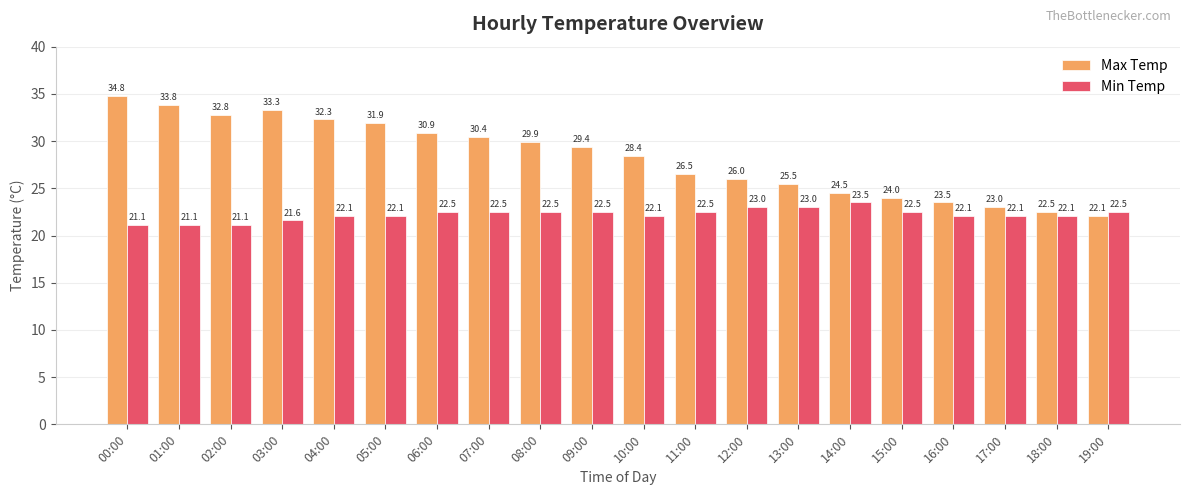

At which label does Max Temp reach its minimum?

19:00